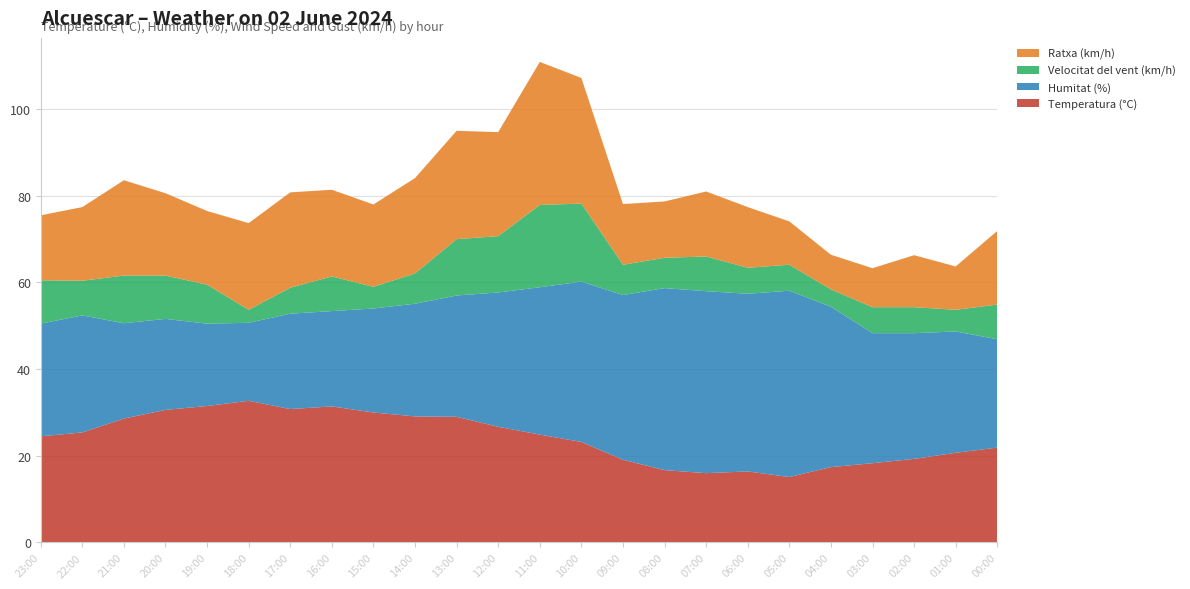

Reading right to left, what are all the values shown in this chart?

Temperatura (°C): 00:00=21.9	01:00=20.7	02:00=19.3	03:00=18.3	04:00=17.4	05:00=15.1	06:00=16.4	07:00=16.0	08:00=16.7	09:00=19.1	10:00=23.2	11:00=24.9	12:00=26.7	13:00=29.0	14:00=29.1	15:00=30.0	16:00=31.4	17:00=30.8	18:00=32.7	19:00=31.5	20:00=30.6	21:00=28.6	22:00=25.4	23:00=24.5
Humitat (%): 00:00=25.0	01:00=28.0	02:00=29.0	03:00=30.0	04:00=37.0	05:00=43.0	06:00=41.0	07:00=42.0	08:00=42.0	09:00=38.0	10:00=37.0	11:00=34.0	12:00=31.0	13:00=28.0	14:00=26.0	15:00=24.0	16:00=22.0	17:00=22.0	18:00=18.0	19:00=19.0	20:00=21.0	21:00=22.0	22:00=27.0	23:00=26.0
Velocitat del vent (km/h): 00:00=8.0	01:00=5.0	02:00=6.0	03:00=6.0	04:00=4.0	05:00=6.0	06:00=6.0	07:00=8.0	08:00=7.0	09:00=7.0	10:00=18.0	11:00=19.0	12:00=13.0	13:00=13.0	14:00=7.0	15:00=5.0	16:00=8.0	17:00=6.0	18:00=3.0	19:00=9.0	20:00=10.0	21:00=11.0	22:00=8.0	23:00=10.0
Ratxa (km/h): 00:00=17.0	01:00=10.0	02:00=12.0	03:00=9.0	04:00=8.0	05:00=10.0	06:00=14.0	07:00=15.0	08:00=13.0	09:00=14.0	10:00=29.0	11:00=33.0	12:00=24.0	13:00=25.0	14:00=22.0	15:00=19.0	16:00=20.0	17:00=22.0	18:00=20.0	19:00=17.0	20:00=19.0	21:00=22.0	22:00=17.0	23:00=15.0